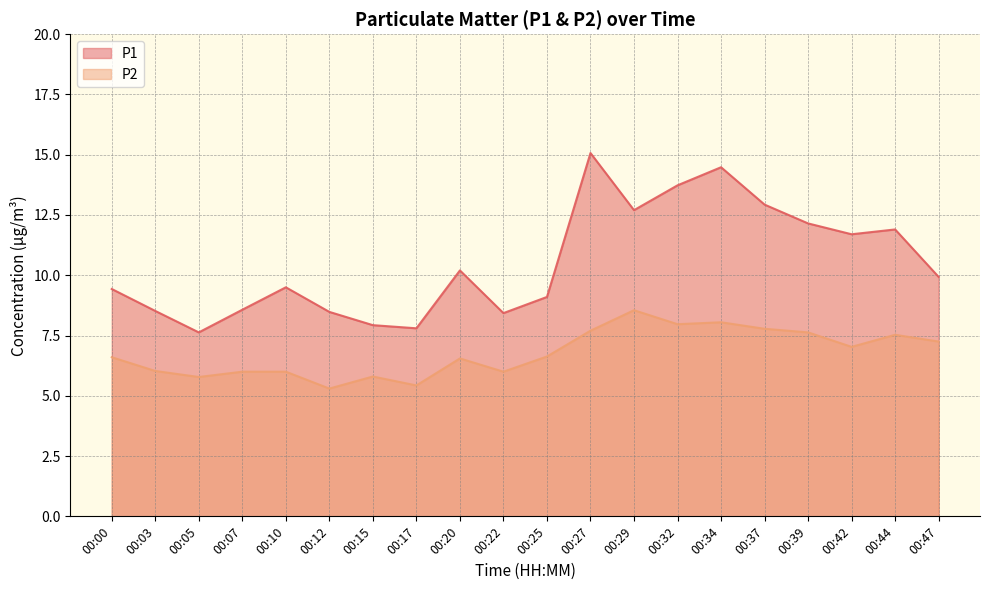

Does the chart have visible grid lines?

Yes